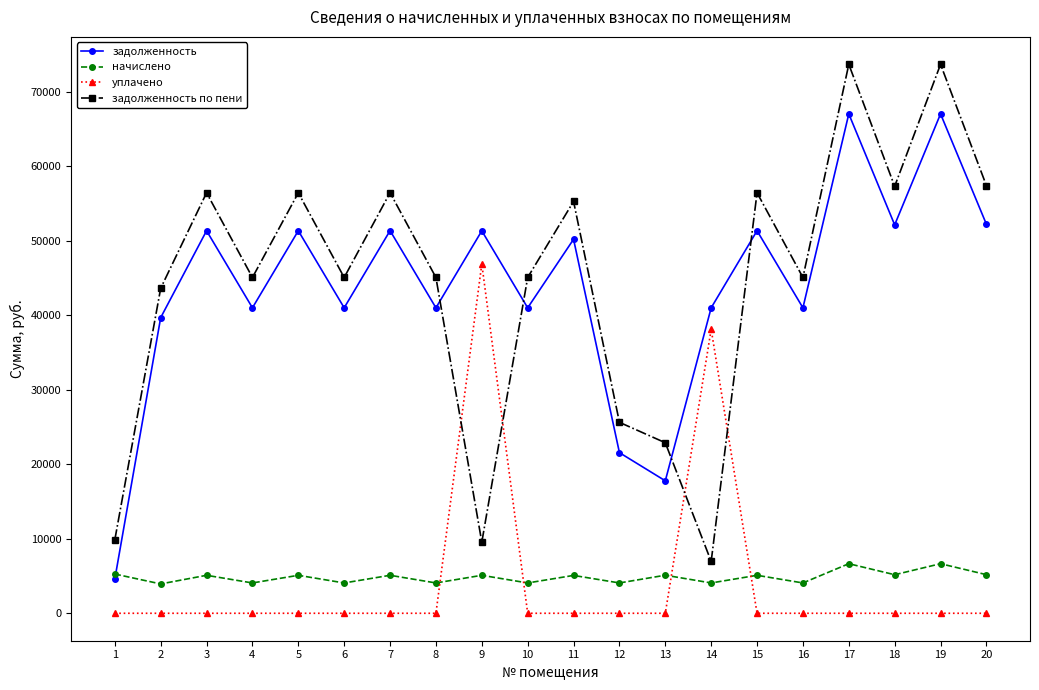

What is the value of the задолженность point at the 4th from the left?

41012.9